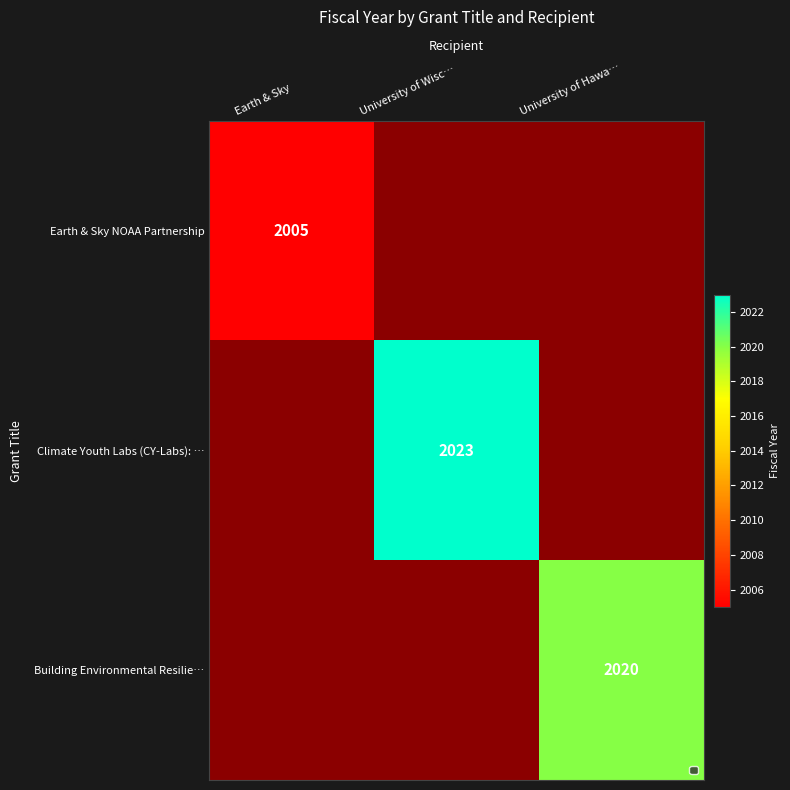

What is the greatest value displayed?

2023.0